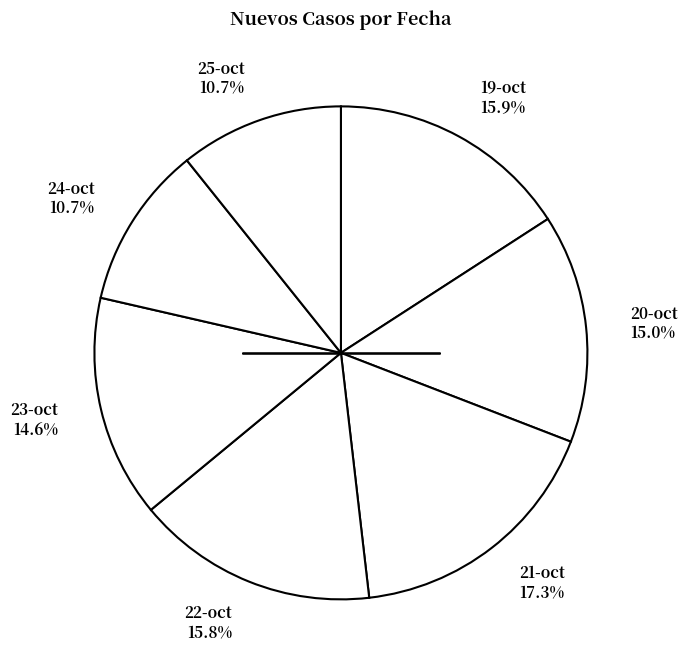

Count the number of slices in the pie.

7